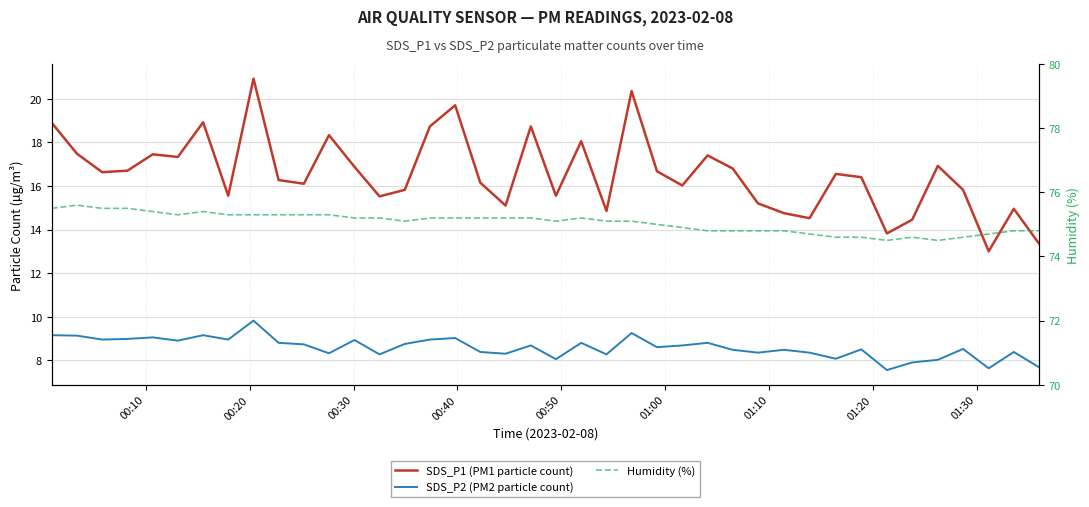

Is it true that SDS_P1 (PM1 particle count) equals 23.3 at 01:20?

False